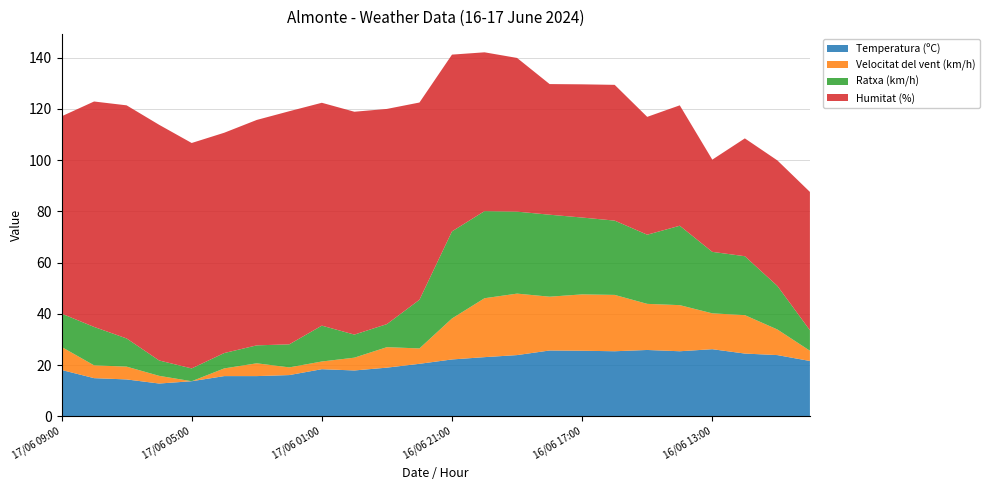

Reading left to right, extract all data points from this chart.

Temperatura (ºC): 17/06 09:00=18.1	17/06 08:00=14.9	17/06 07:00=14.4	17/06 06:00=12.8	17/06 05:00=13.7	17/06 04:00=15.7	17/06 03:00=15.7	17/06 02:00=16.1	17/06 01:00=18.4	17/06 00:00=17.9	16/06 23:00=19.0	16/06 22:00=20.5	16/06 21:00=22.2	16/06 20:00=23.1	16/06 19:00=23.9	16/06 18:00=25.7	16/06 17:00=25.6	16/06 16:00=25.4	16/06 15:00=25.9	16/06 14:00=25.4	16/06 13:00=26.2	16/06 12:00=24.5	16/06 11:00=23.9	16/06 10:00=21.6
Velocitat del vent (km/h): 17/06 09:00=9.0	17/06 08:00=5.0	17/06 07:00=5.0	17/06 06:00=3.0	17/06 05:00=0.0	17/06 04:00=3.0	17/06 03:00=5.0	17/06 02:00=3.0	17/06 01:00=3.0	17/06 00:00=5.0	16/06 23:00=8.0	16/06 22:00=6.0	16/06 21:00=16.0	16/06 20:00=23.0	16/06 19:00=24.0	16/06 18:00=21.0	16/06 17:00=22.0	16/06 16:00=22.0	16/06 15:00=18.0	16/06 14:00=18.0	16/06 13:00=14.0	16/06 12:00=15.0	16/06 11:00=10.0	16/06 10:00=4.0
Ratxa (km/h): 17/06 09:00=13.0	17/06 08:00=15.0	17/06 07:00=11.0	17/06 06:00=6.0	17/06 05:00=5.0	17/06 04:00=6.0	17/06 03:00=7.0	17/06 02:00=9.0	17/06 01:00=14.0	17/06 00:00=9.0	16/06 23:00=9.0	16/06 22:00=19.0	16/06 21:00=34.0	16/06 20:00=34.0	16/06 19:00=32.0	16/06 18:00=32.0	16/06 17:00=30.0	16/06 16:00=29.0	16/06 15:00=27.0	16/06 14:00=31.0	16/06 13:00=24.0	16/06 12:00=23.0	16/06 11:00=17.0	16/06 10:00=8.0
Humitat (%): 17/06 09:00=77.0	17/06 08:00=88.0	17/06 07:00=91.0	17/06 06:00=92.0	17/06 05:00=88.0	17/06 04:00=86.0	17/06 03:00=88.0	17/06 02:00=91.0	17/06 01:00=87.0	17/06 00:00=87.0	16/06 23:00=84.0	16/06 22:00=77.0	16/06 21:00=69.0	16/06 20:00=62.0	16/06 19:00=60.0	16/06 18:00=51.0	16/06 17:00=52.0	16/06 16:00=53.0	16/06 15:00=46.0	16/06 14:00=47.0	16/06 13:00=36.0	16/06 12:00=46.0	16/06 11:00=49.0	16/06 10:00=54.0